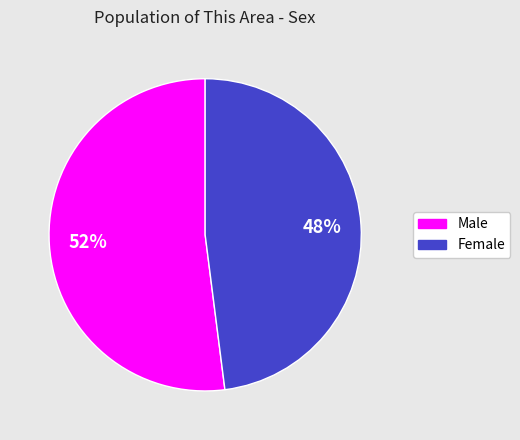

Is there a majority slice in this chart?

Yes